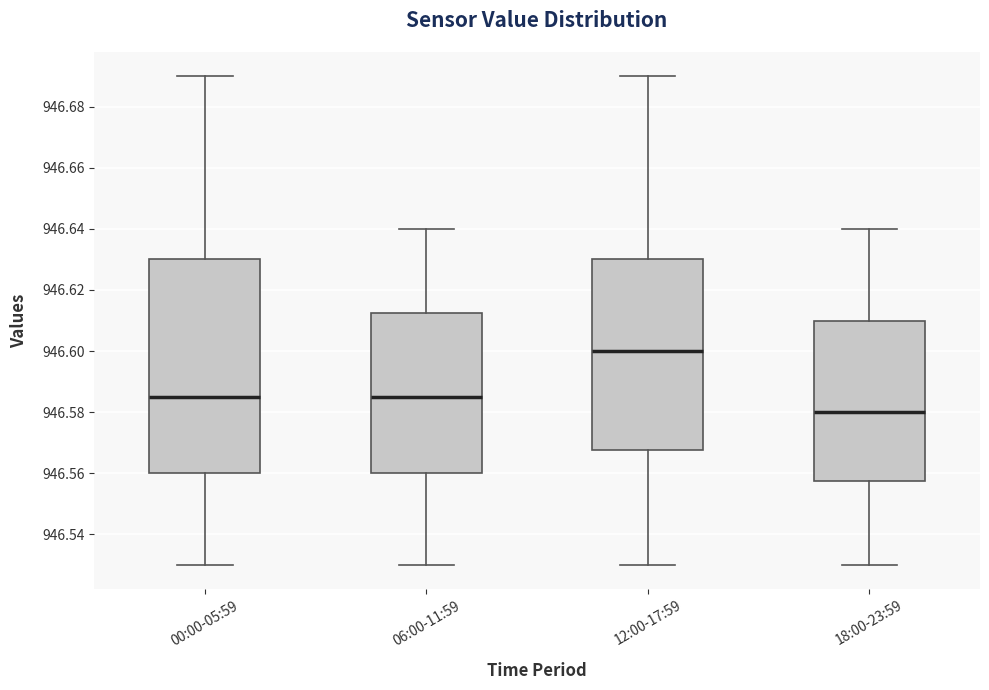

Comparing the boxes themselves (not the whiskers), which one is the tallest?

00:00-05:59